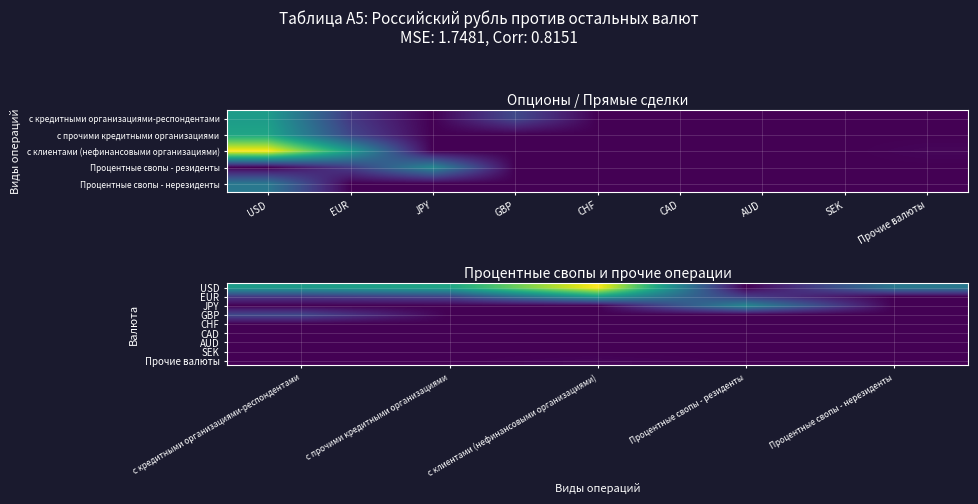

Count the number of data series in this chart.

9